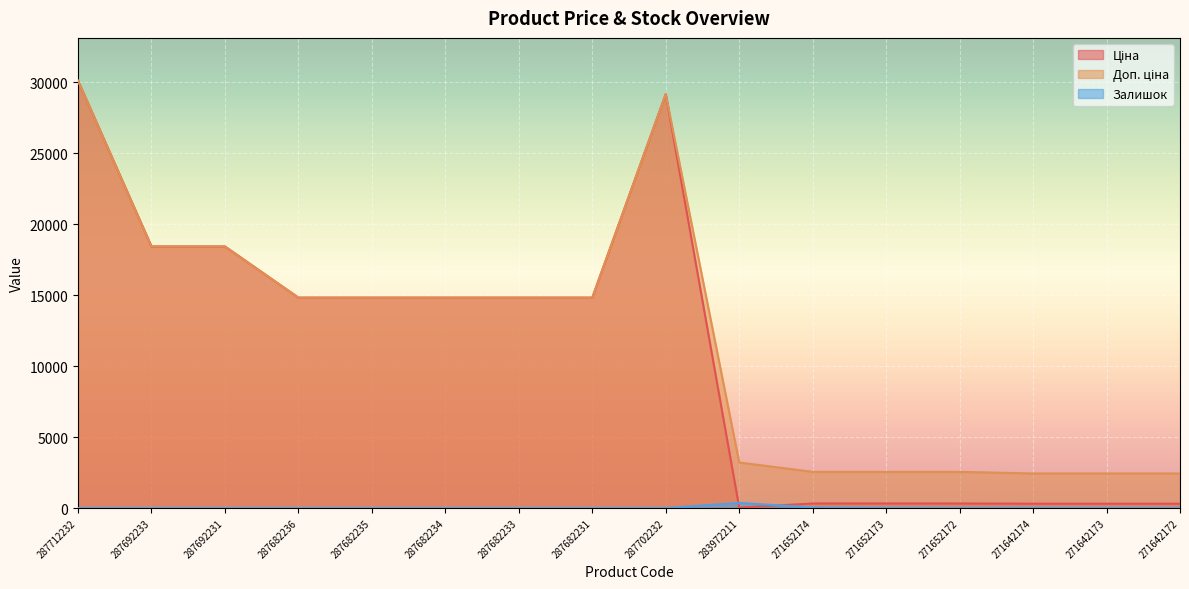

Count the number of categories in the chart.

16